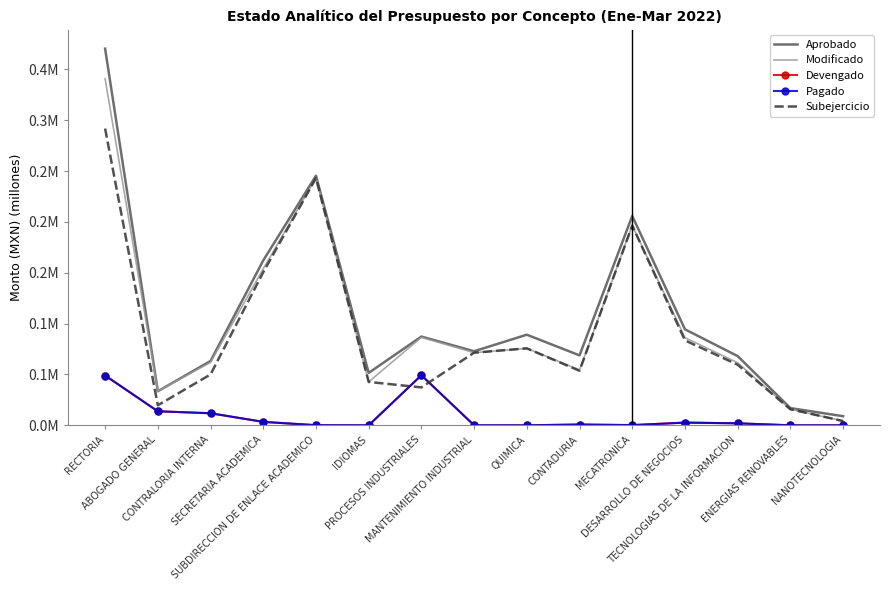

Which category has the lowest value across all series?

IDIOMAS